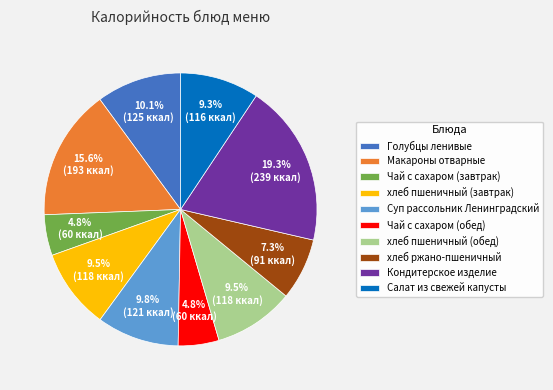

To the nearest percent, what portion does Суп рассольник Ленинградский represent?

10%